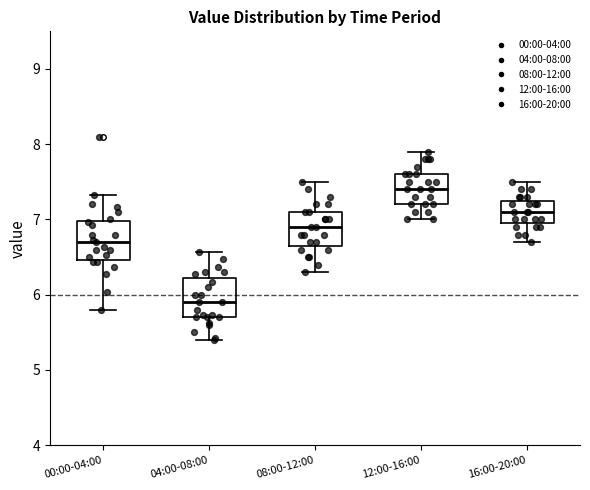

Reading left to right, read every box against the y-axis: the position of its median line, the range the box covers, and the ends of its whiskers. The values are not printed on the chart, so give them approximately, as read against the axis.

00:00-04:00: median 6.7, box 6.5 to 7.0, whiskers 5.8 to 7.3
04:00-08:00: median 5.9, box 5.7 to 6.2, whiskers 5.4 to 6.6
08:00-12:00: median 6.9, box 6.7 to 7.1, whiskers 6.3 to 7.5
12:00-16:00: median 7.4, box 7.2 to 7.6, whiskers 7.0 to 7.9
16:00-20:00: median 7.1, box 7.0 to 7.3, whiskers 6.7 to 7.5